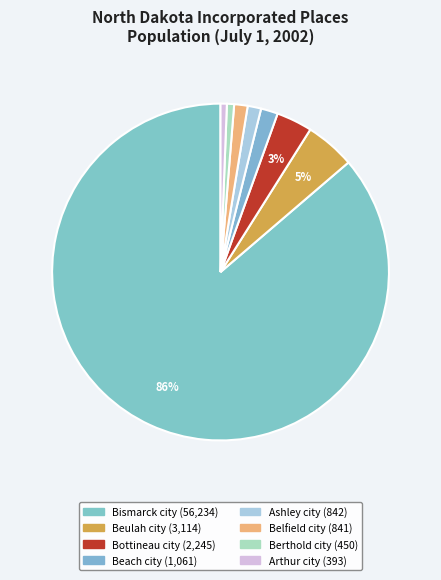

Rank the categories by value from lowest to highest.

Arthur city, Berthold city, Belfield city, Ashley city, Beach city, Bottineau city, Beulah city, Bismarck city